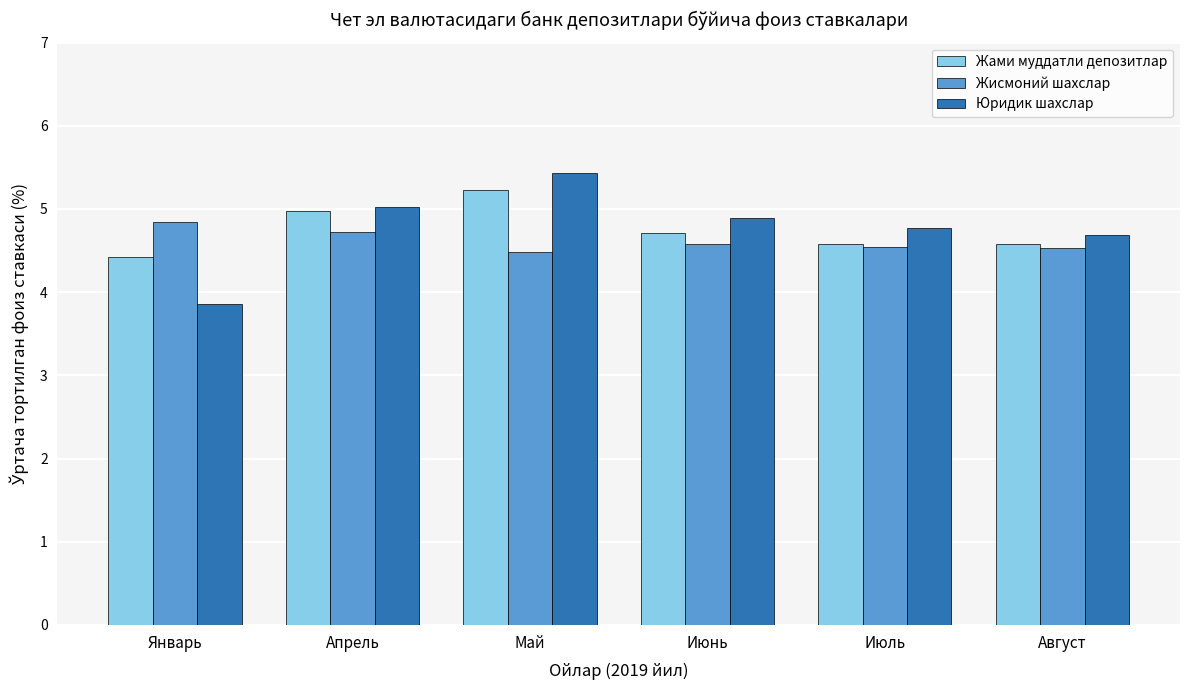

What are all the series names shown in the legend?

Жами муддатли депозитлар, Жисмоний шахслар, Юридик шахслар